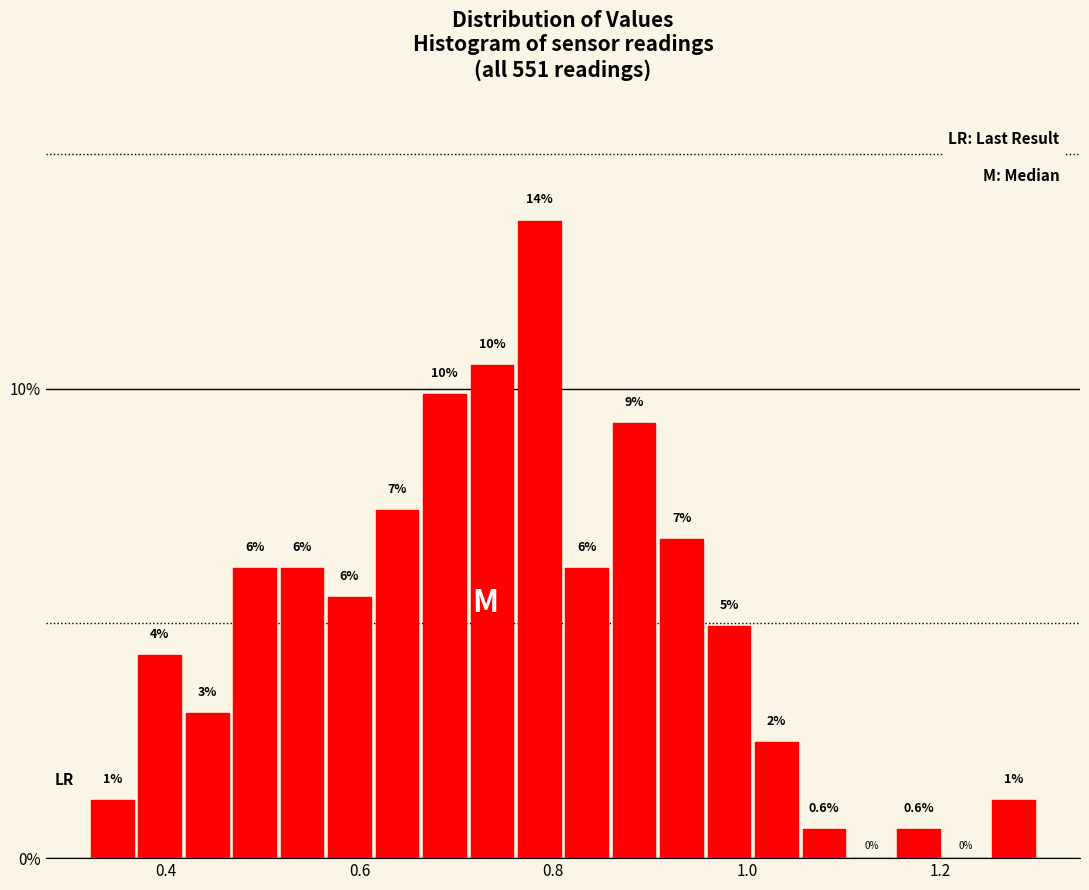

Around what value on the x-axis is the tallest bar? Give the approximate position of its centre, as read against the axis.

0.78